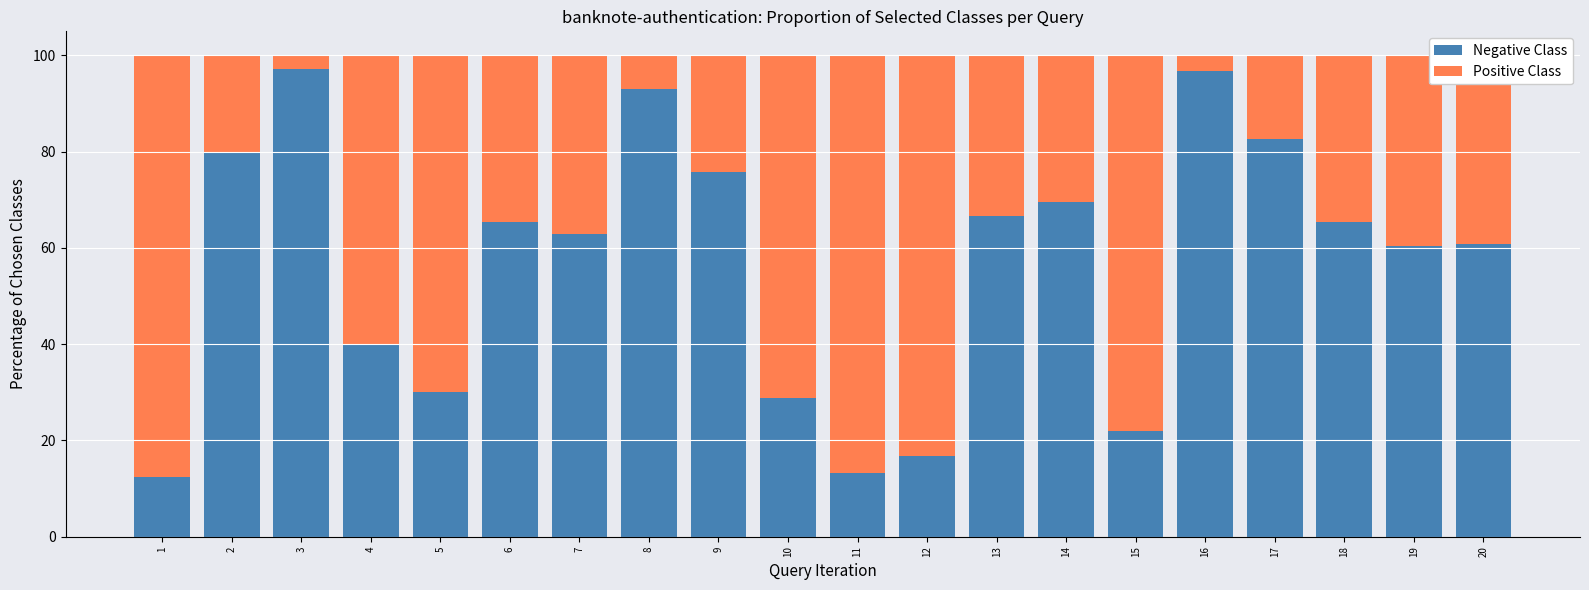

What is the sum of the Negative Class values at 4 and 12?

56.8